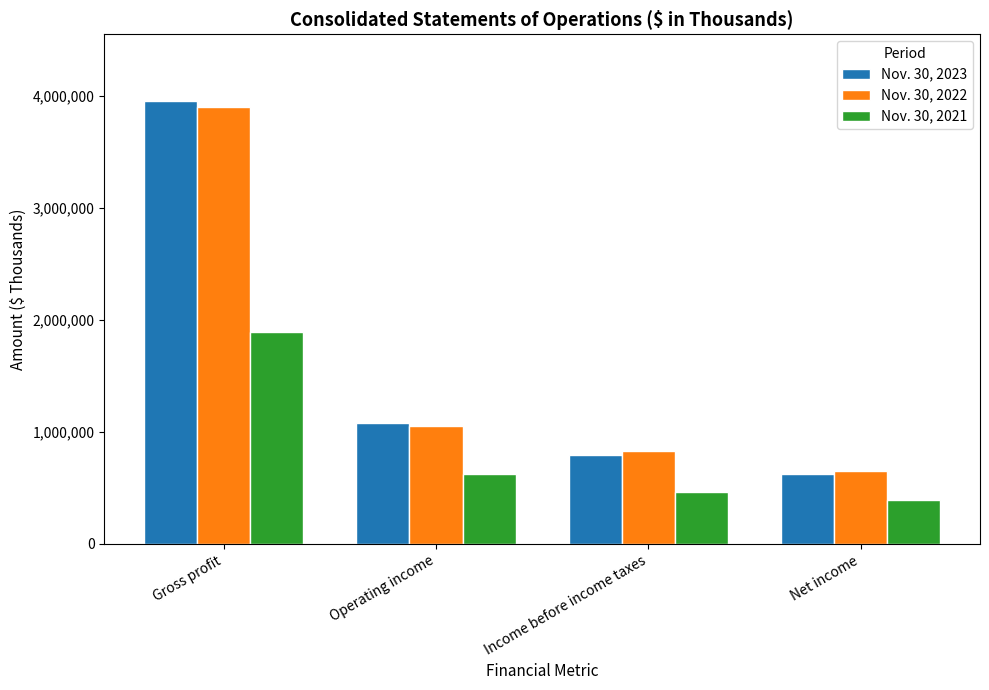

What is the sum of the Nov. 30, 2023 values at Operating income and Income before income taxes?

1867540